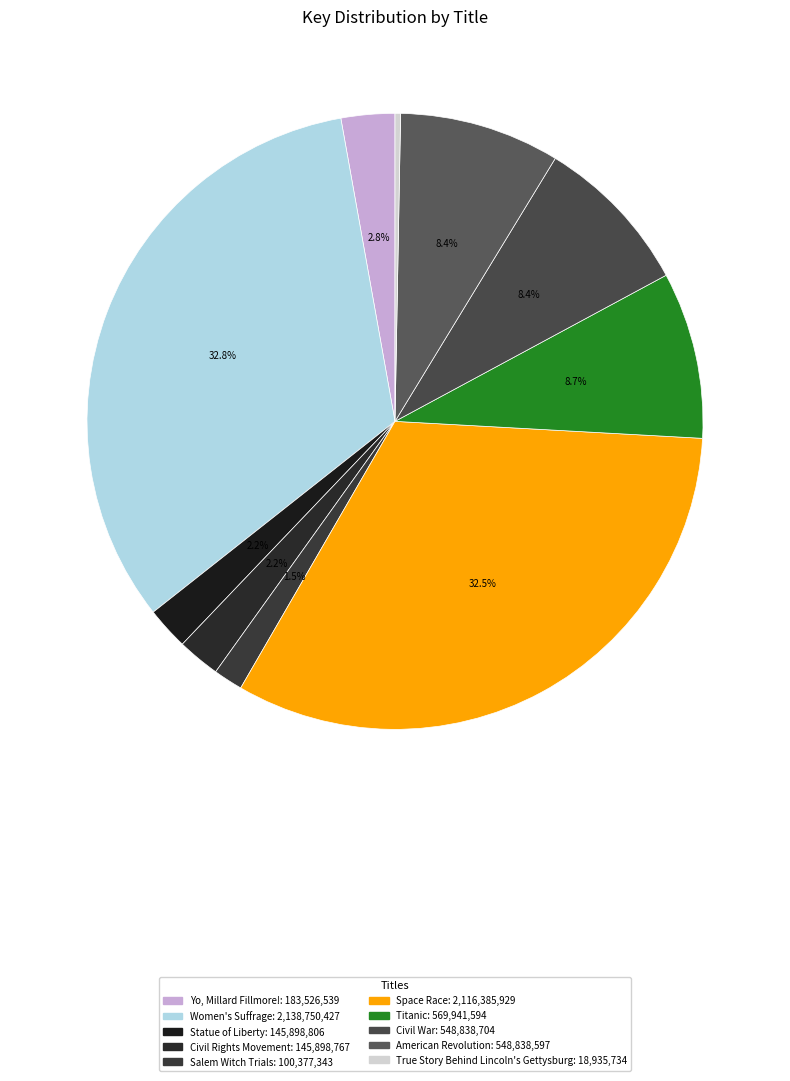

To the nearest percent, what is the difference between the largest and smallest slice percentages?

33%